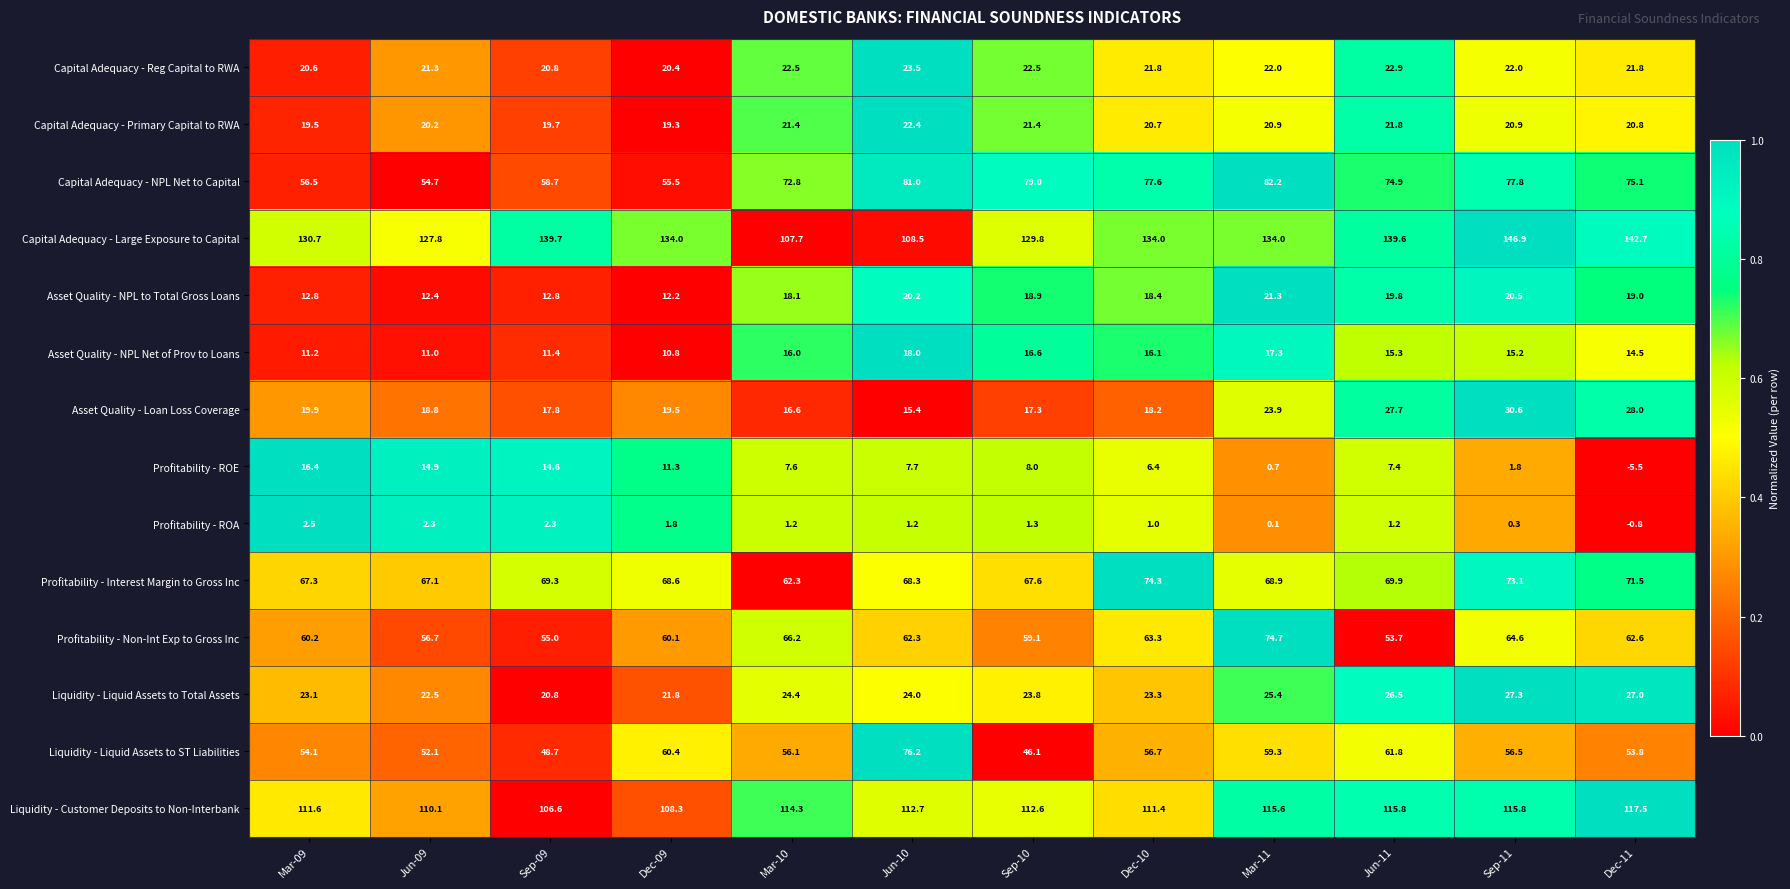

What is the difference between the Liquidity - Customer Deposits to Non-Interbank values at Dec-09 and Sep-11?

7.5